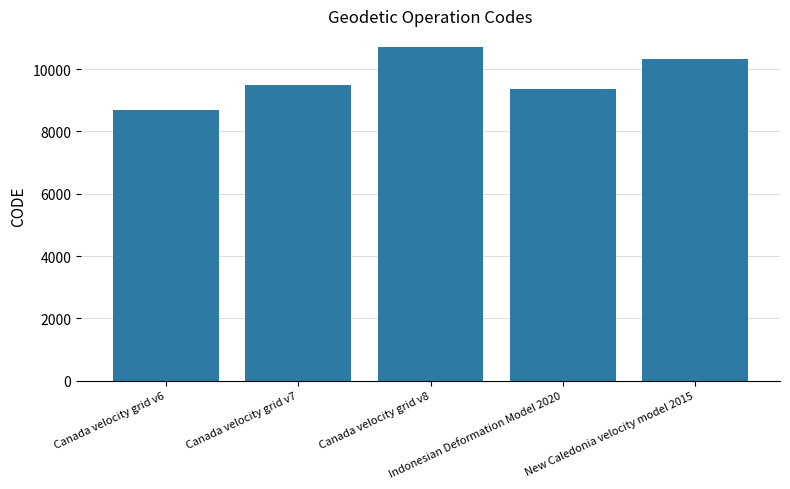

What is the minimum value shown in the chart?

8676